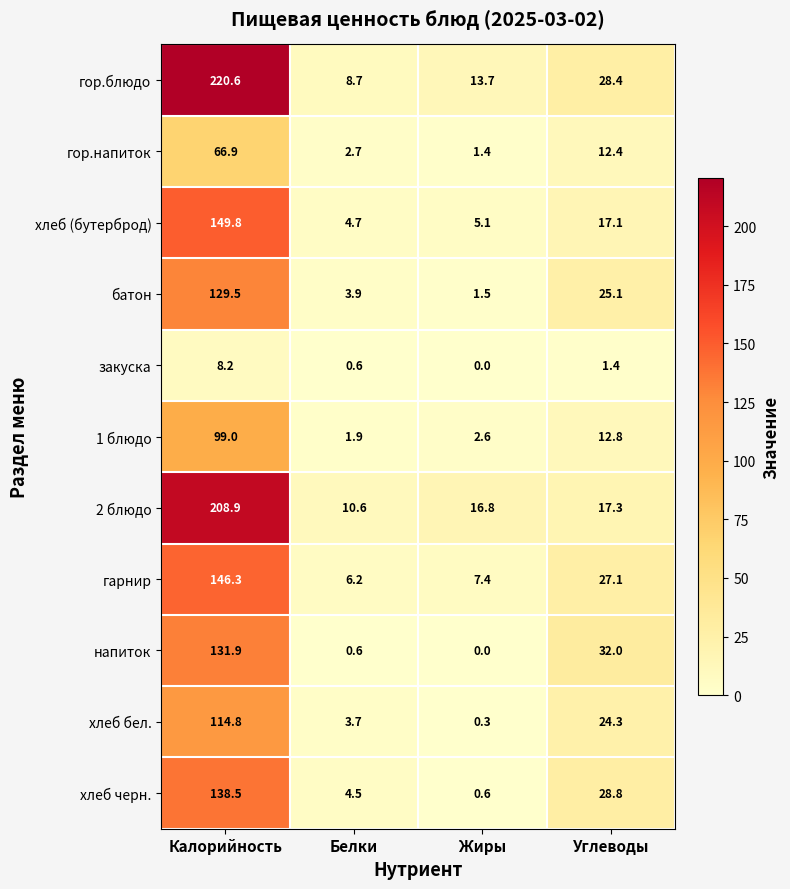

Which series has the widest spread of values?

гор.блюдо